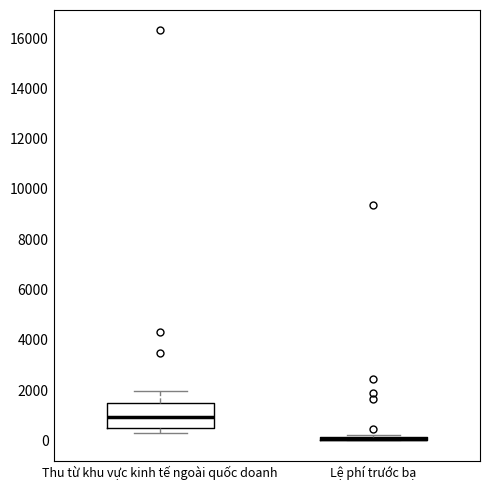

Where is the upper edge of the box for Thu từ khu vực kinh tế ngoài quốc doanh on the y-axis? The values are not printed on the chart, so give them approximately, as read against the axis.

1400